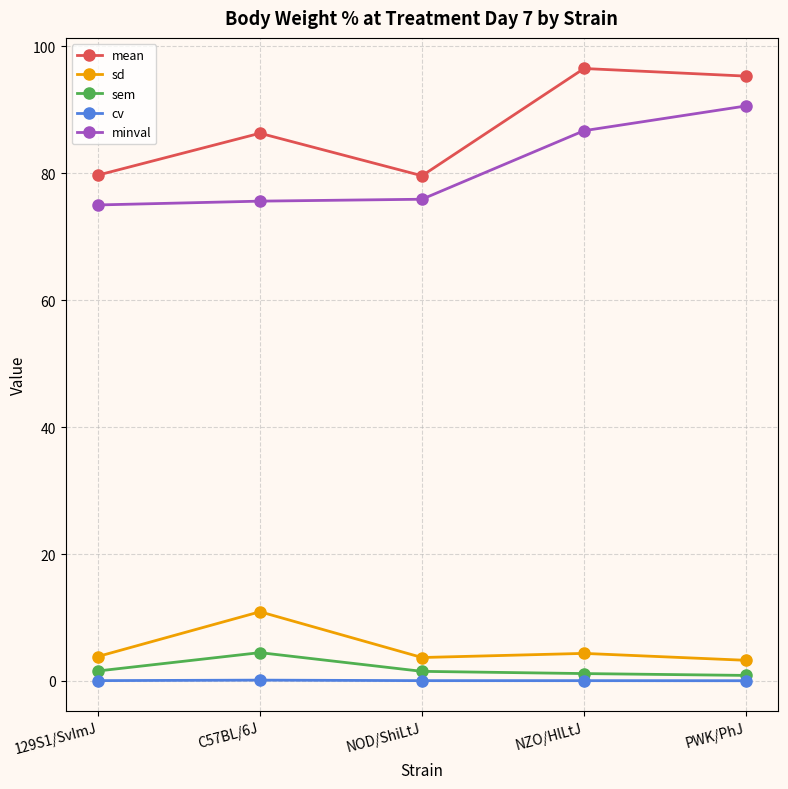

List the series in order of their peak value, highest first.

mean, minval, sd, sem, cv